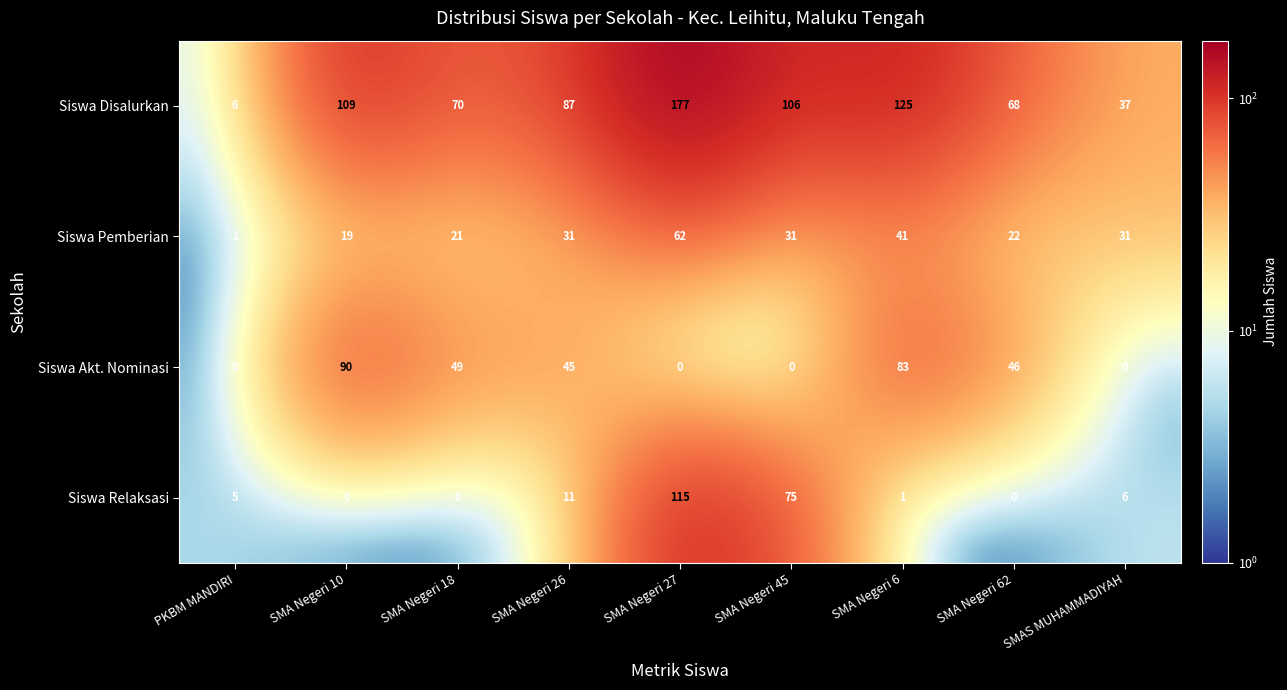

At how many categories does at least one series exceed 96?

4